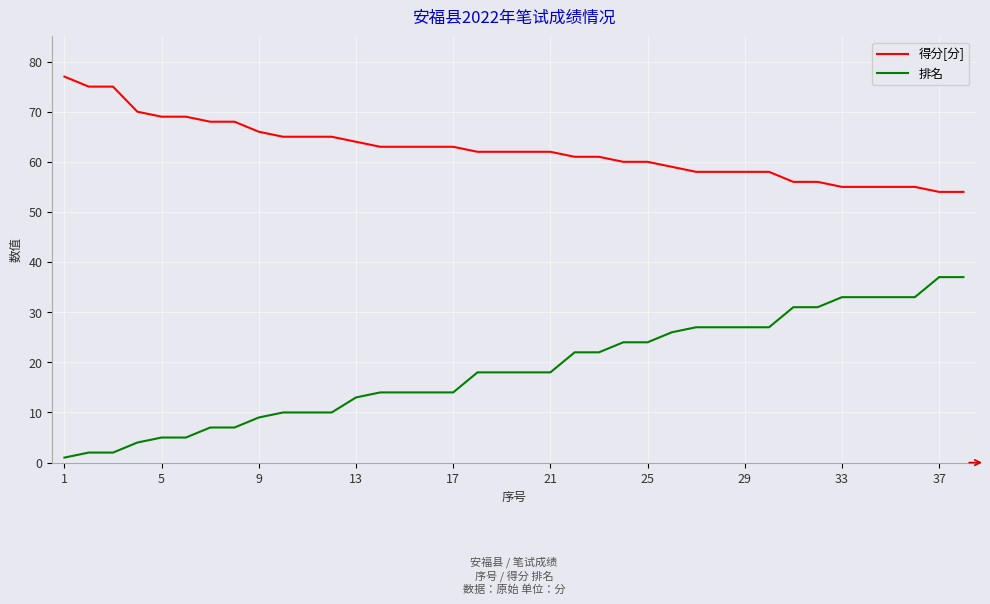

Which series has the widest spread of values?

排名